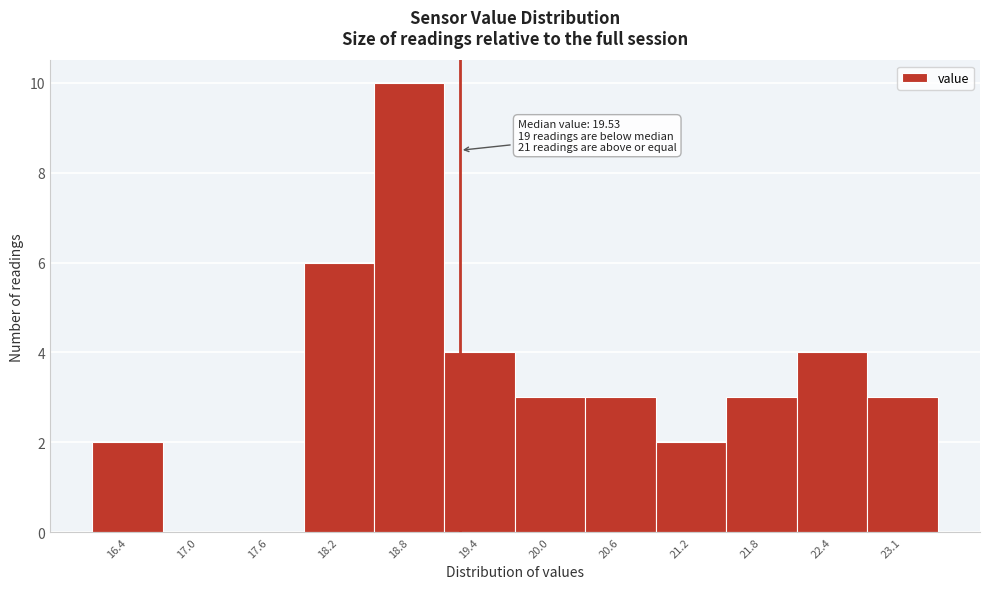

Reading left to right, list all the values displayed in this chart.

16.4=2	17.0=0	17.6=0	18.2=6	18.8=10	19.4=4	20.0=3	20.6=3	21.2=2	21.8=3	22.4=4	23.1=3